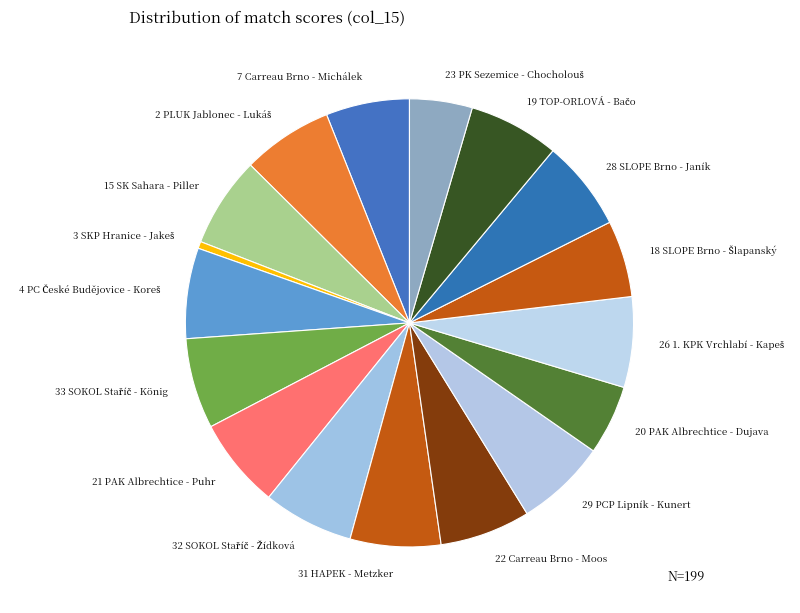

How many segments does this pie chart have?

17